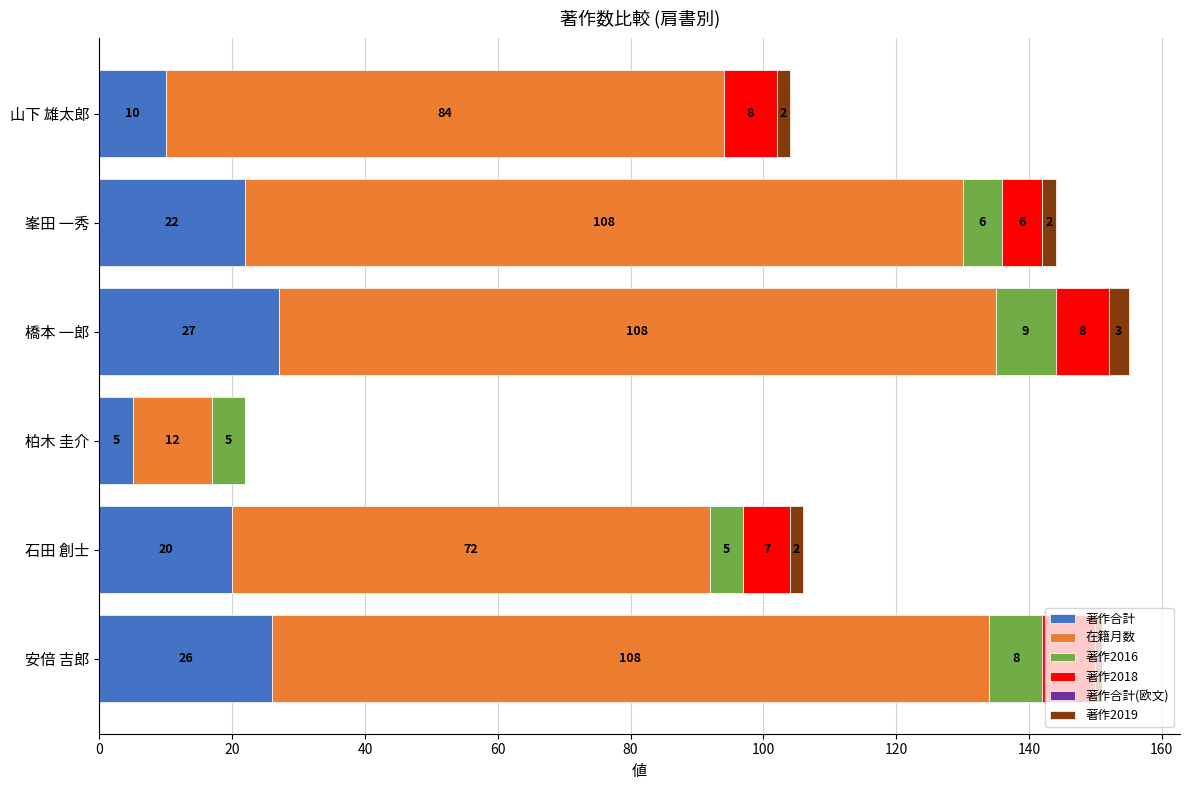

At which category is the sum across all series the highest?

橋本 一郎